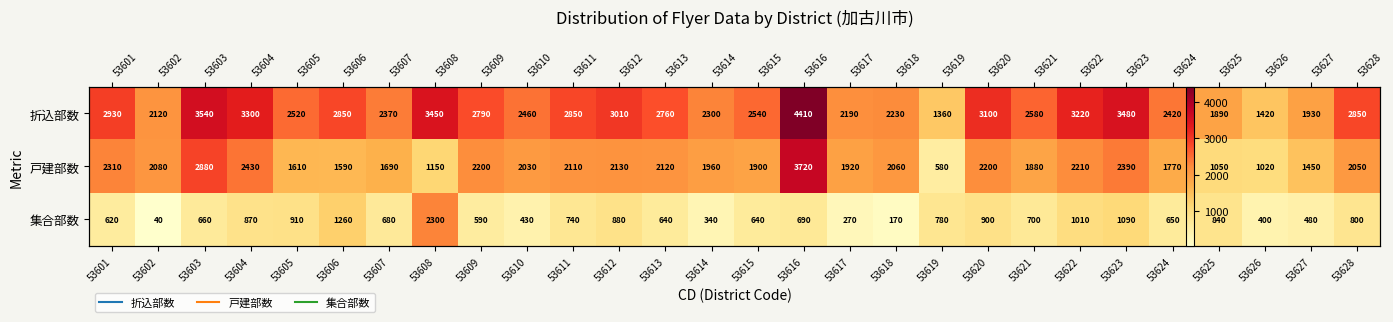

What is the total value across all series at 53623?

6960